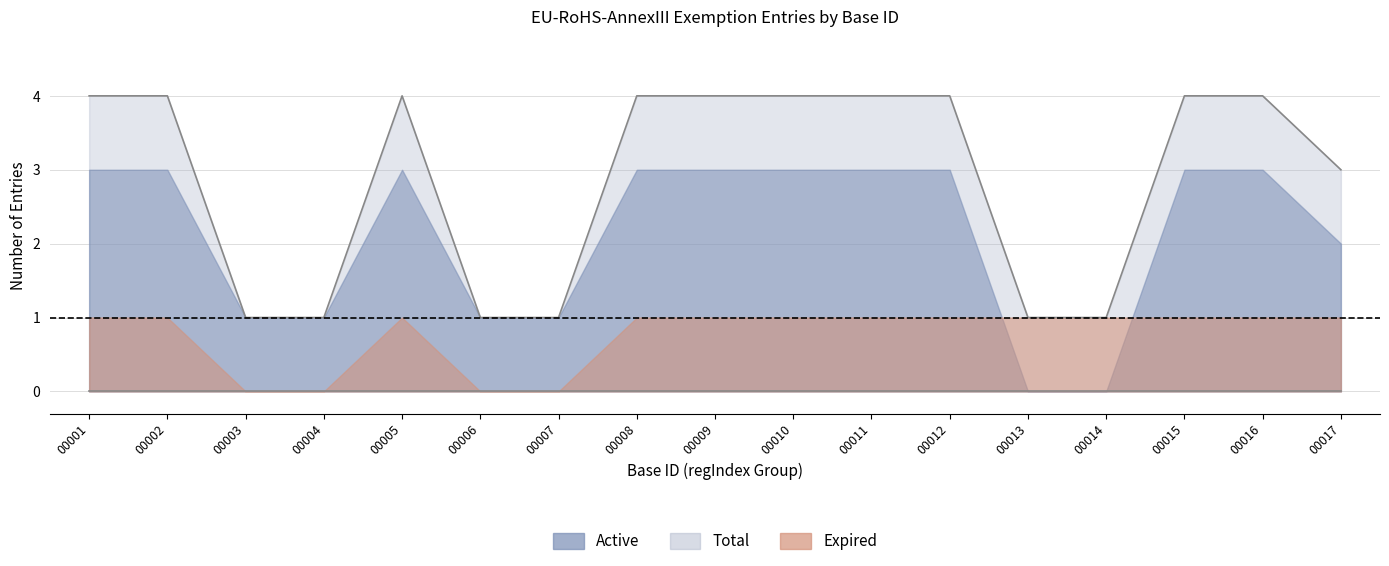

What is the value of the Total point at the 8th from the left?

4